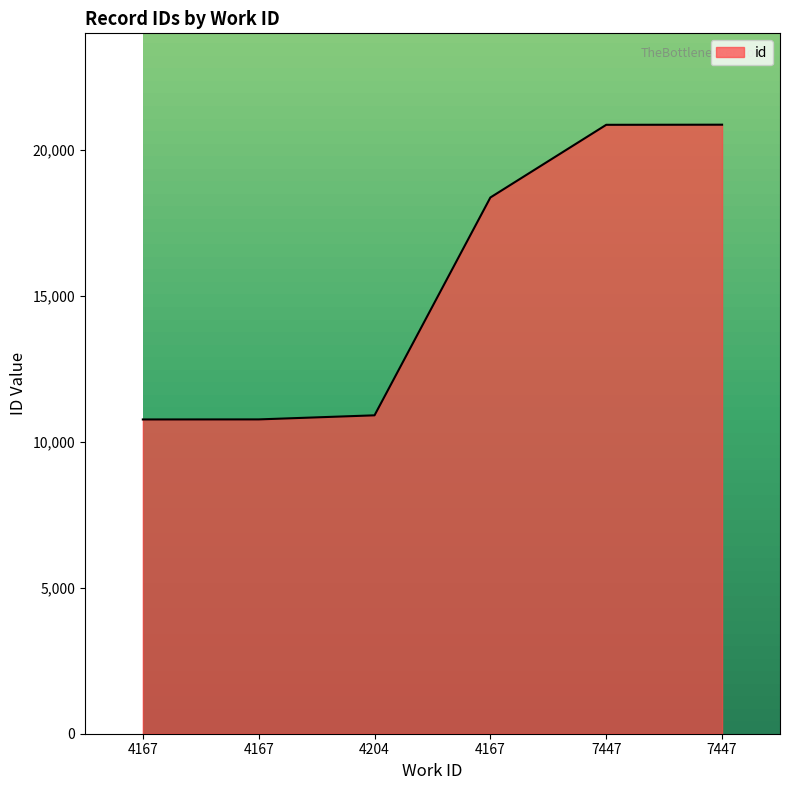

What is the difference between the maximum and minimum values?

10094